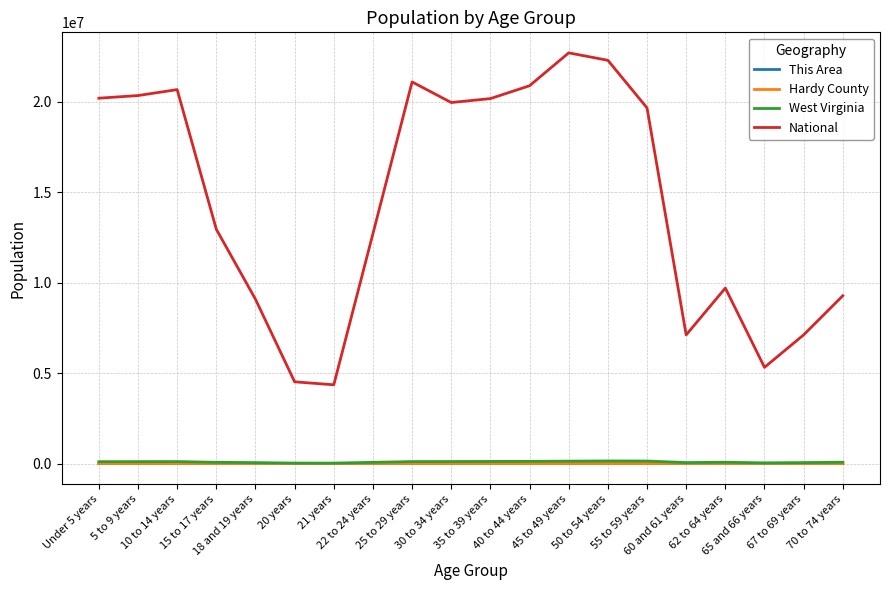

What position from the right is 21 years?

14